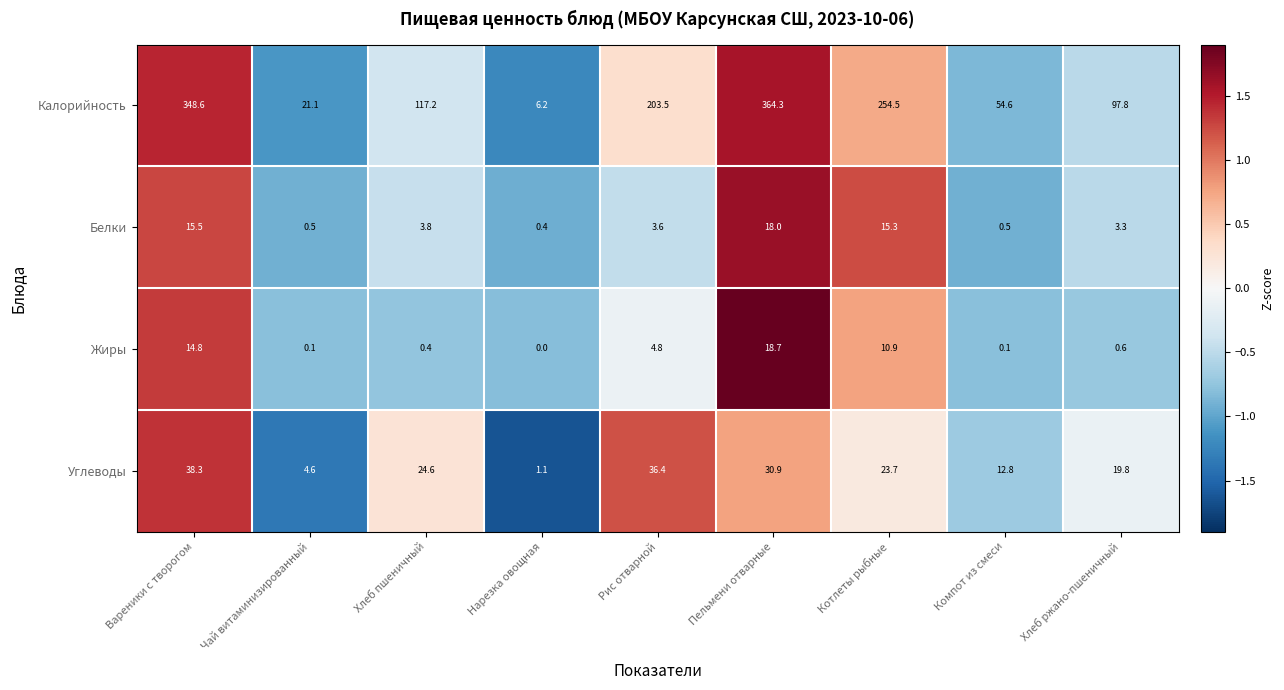

Where is Жиры nearest to the value 9?

Котлеты рыбные